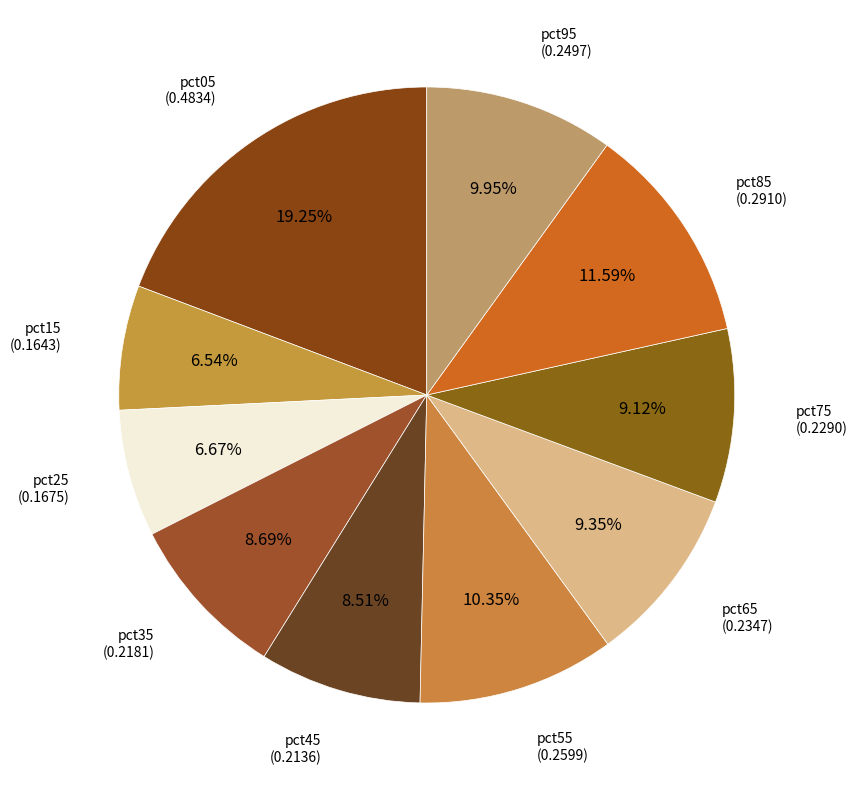

Which category has the smallest portion of the pie?

pct15